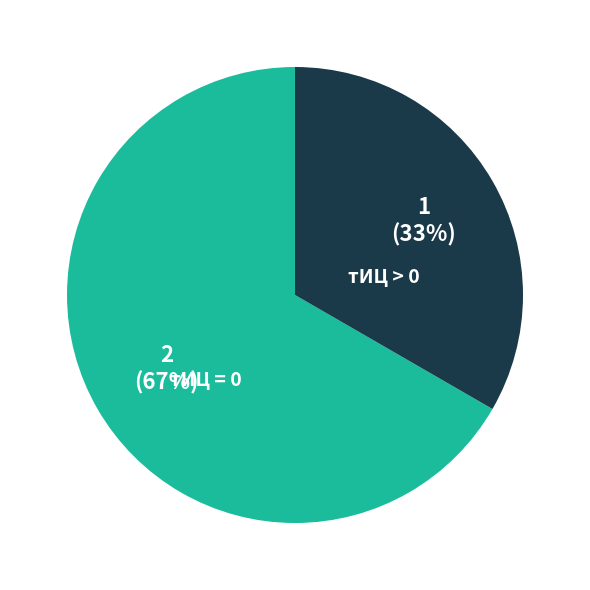

Do тИЦ = 0 and тИЦ > 0 together represent more than half of the pie?

Yes